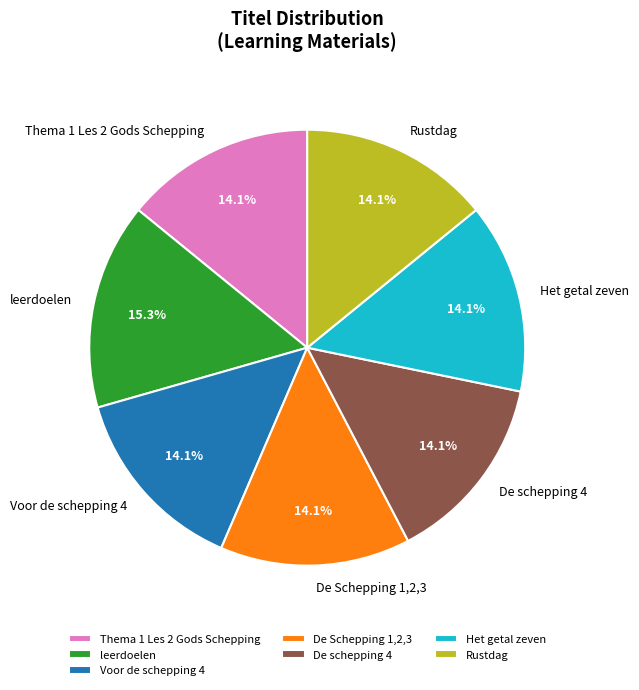

Is there any slice that represents more than half of the pie?

No